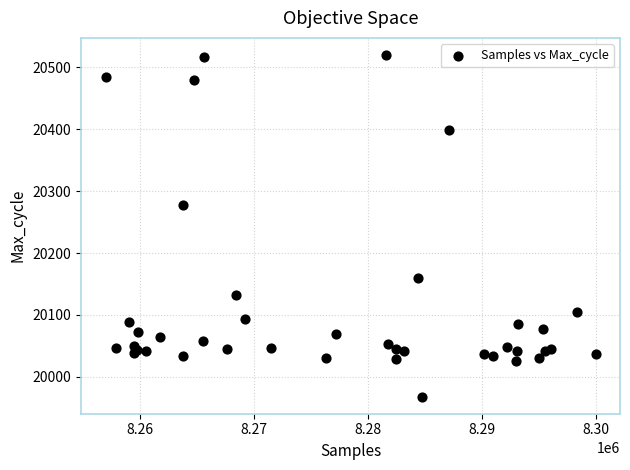

What Y value in the scatter plot is closest to 20244?

20278